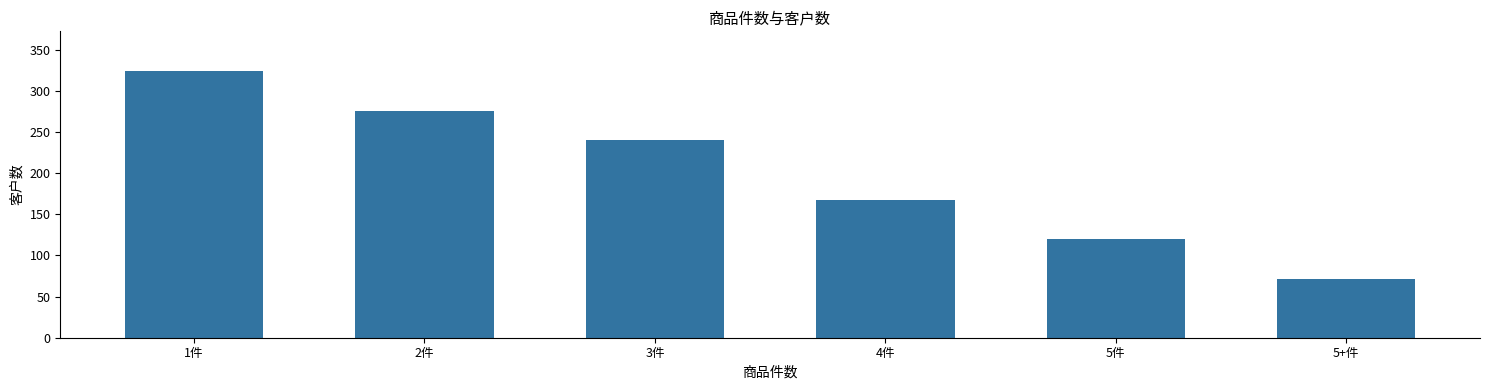

Reading right to left, what are all the values shown in this chart?

5+件=72	5件=120	4件=168	3件=240	2件=276	1件=324